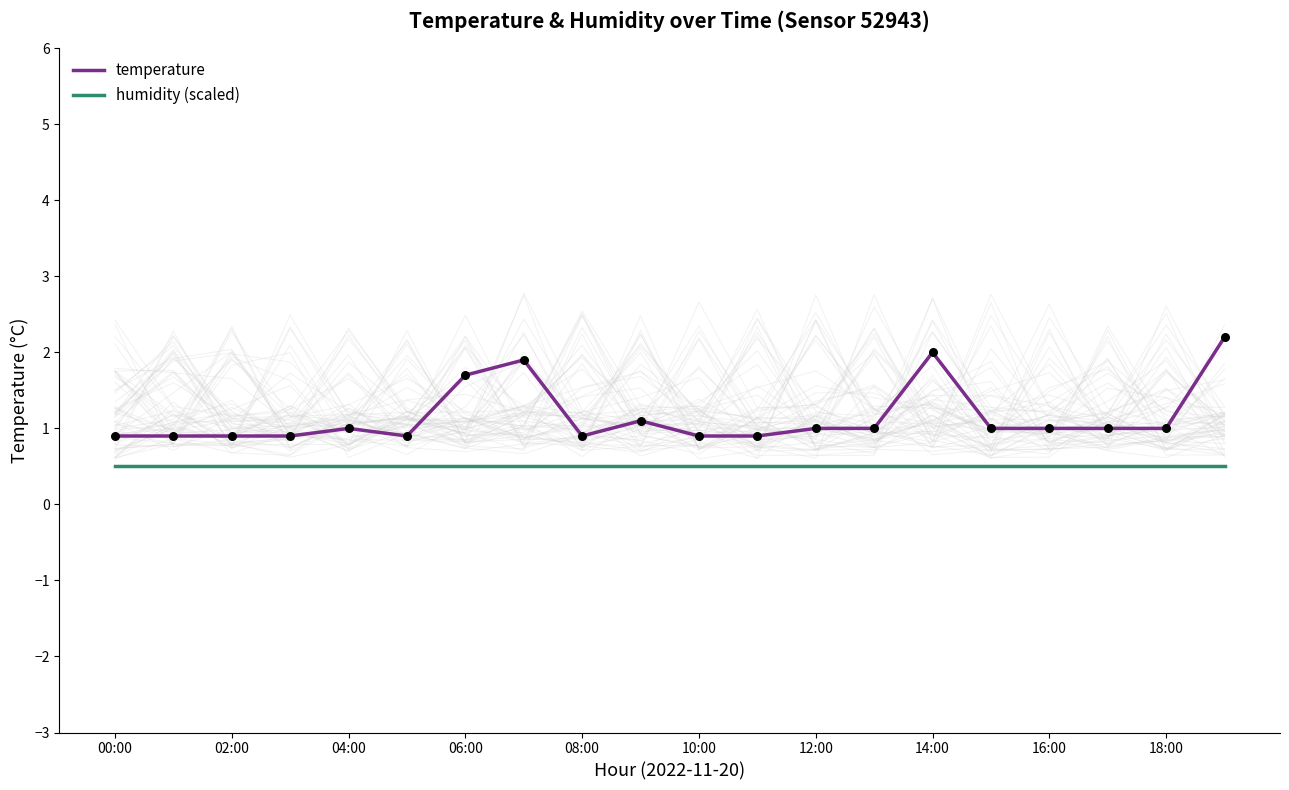

What are all the series names shown in the legend?

temperature, humidity (scaled)